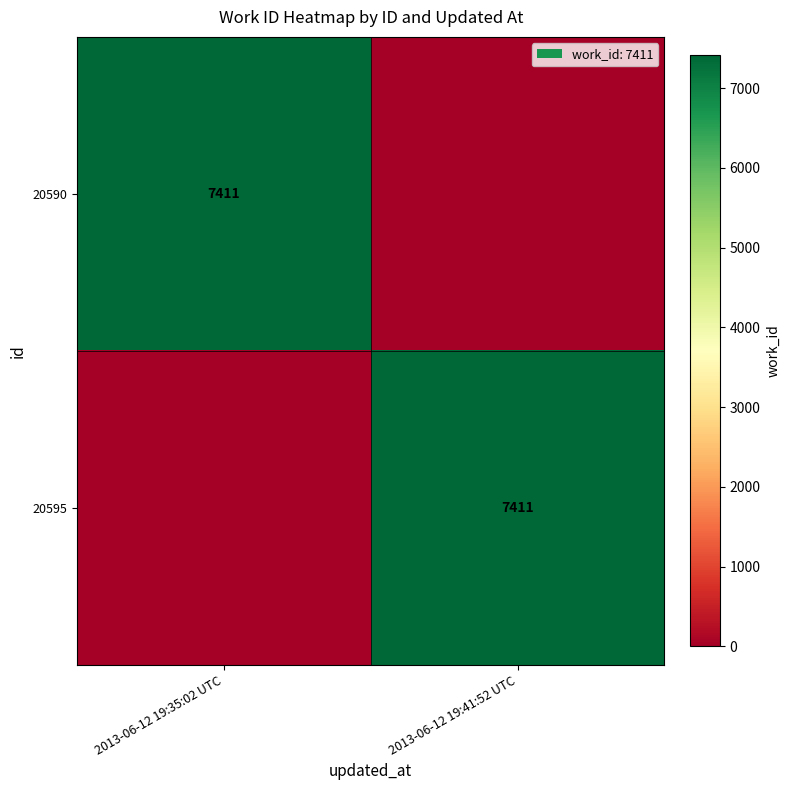

Is it true that 20595 equals 2215 at 2013-06-12 19:41:52 UTC?

False